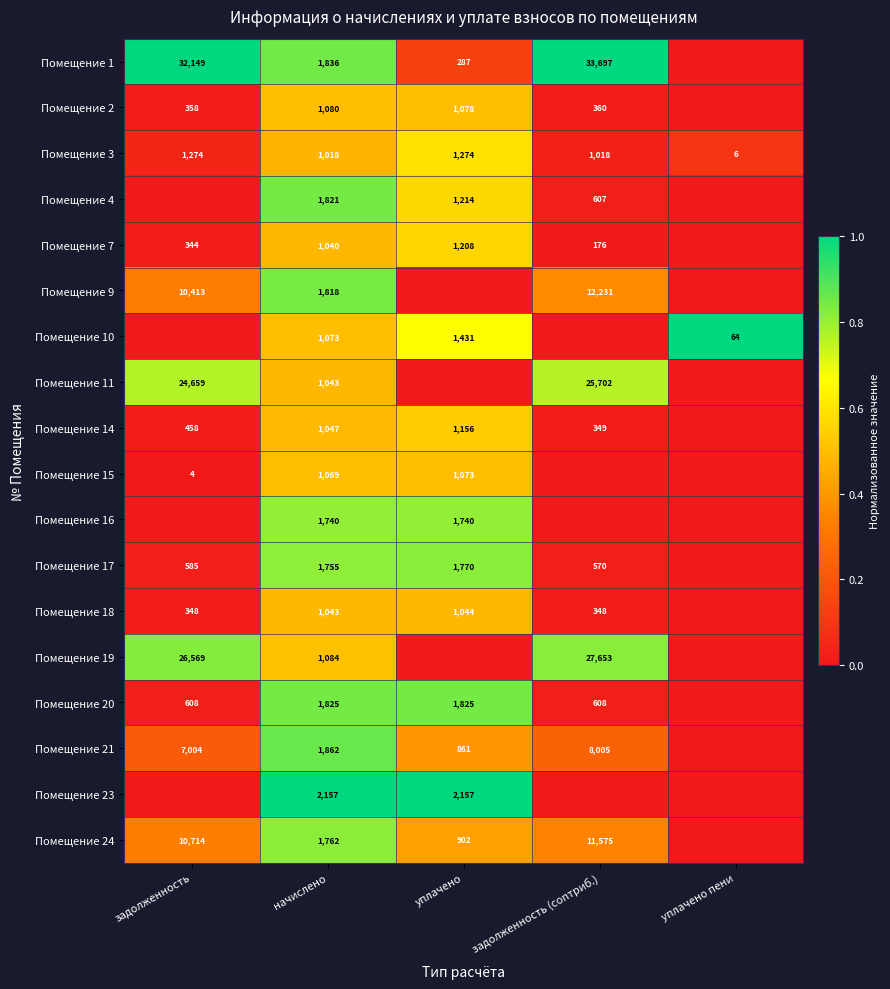

At which label does Помещение 3 first exceed 1018?

задолженность